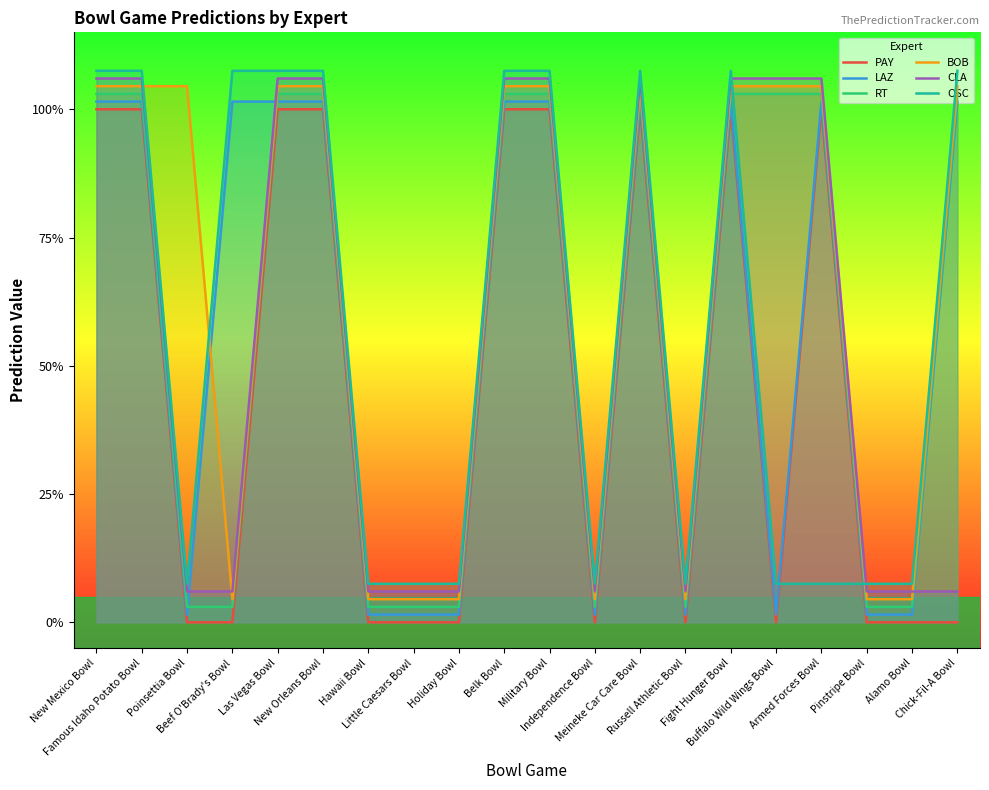

Between Pinstripe Bowl and Famous Idaho Potato Bowl, which is larger?

Famous Idaho Potato Bowl